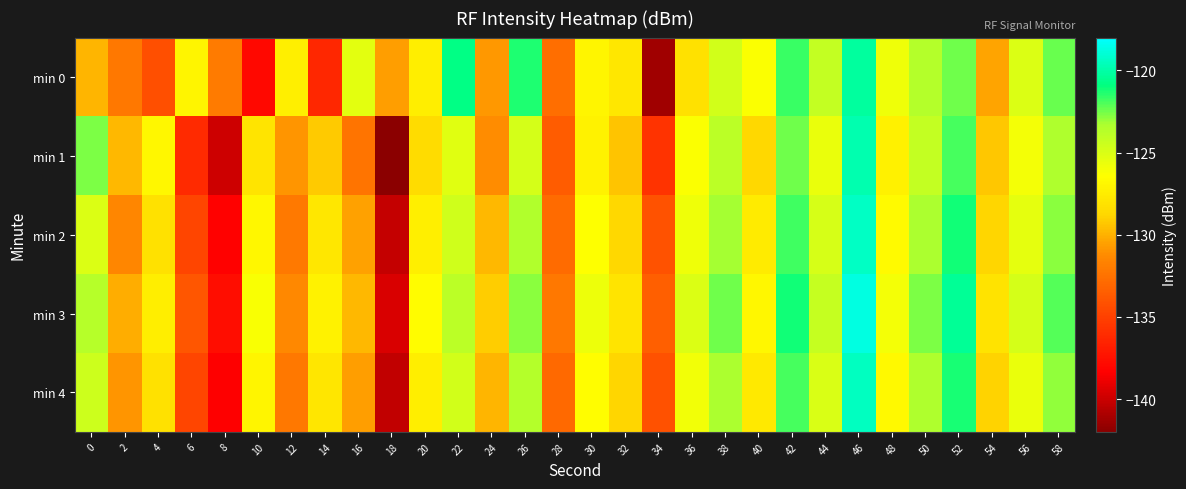

What is the smallest value displayed?

-142.0